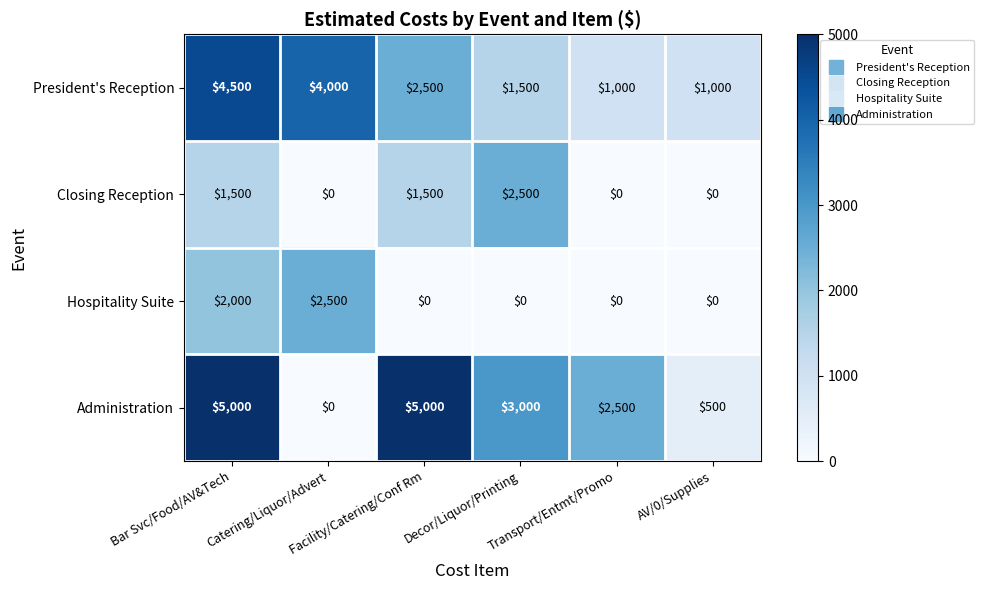

How many distinct data groups are displayed?

4